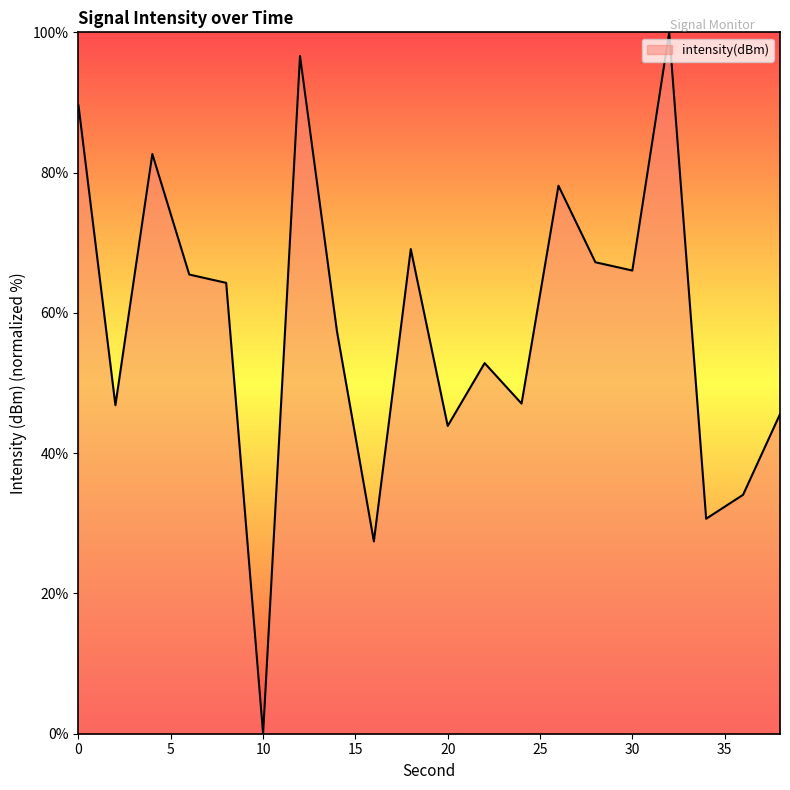

What is the maximum value shown in the chart?

100.0